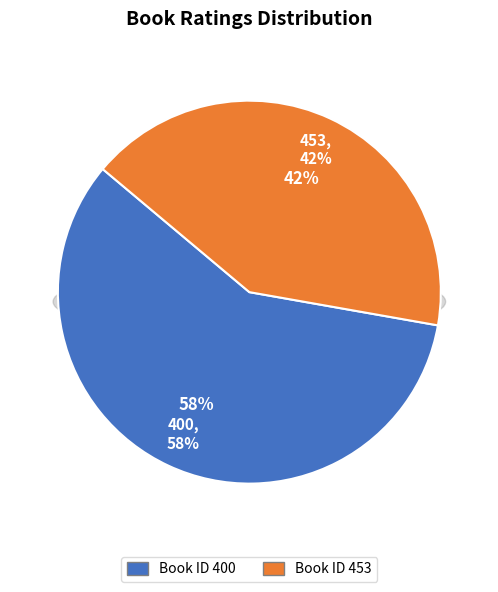

Is it true that 400 is 58% of the pie?

True